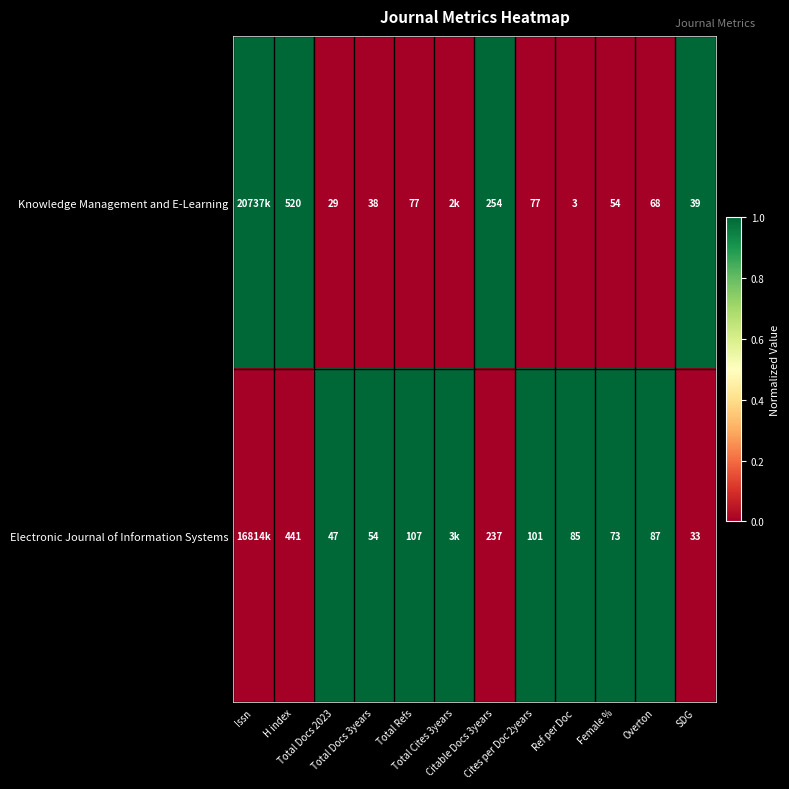

Rank the categories by Knowledge Management and E-Learning value from lowest to highest.

Total Docs 2023, Total Docs 3years, Total Refs, Total Cites 3years, Cites per Doc 2years, Ref per Doc, Female %, Overton, Issn, H index, Citable Docs 3years, SDG